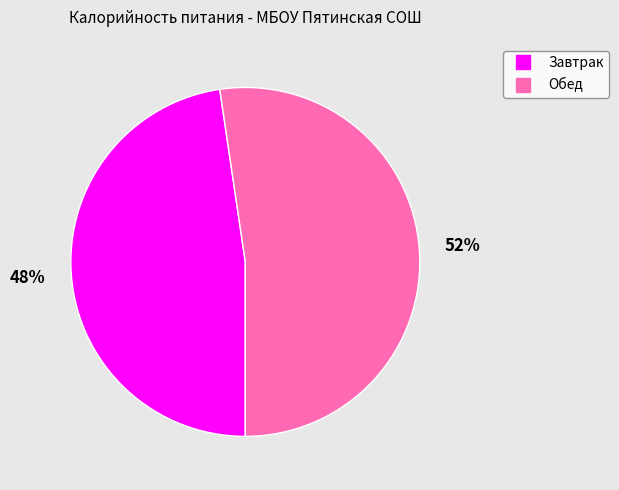

Do Завтрак and Обед together represent more than half of the pie?

Yes